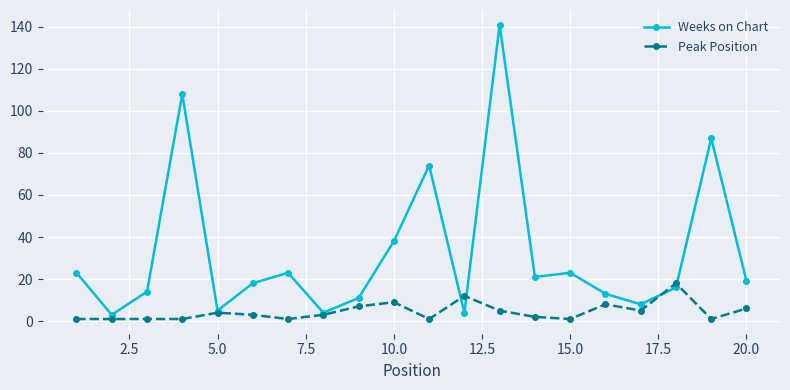

Which series has the largest total across all categories?

Weeks on Chart